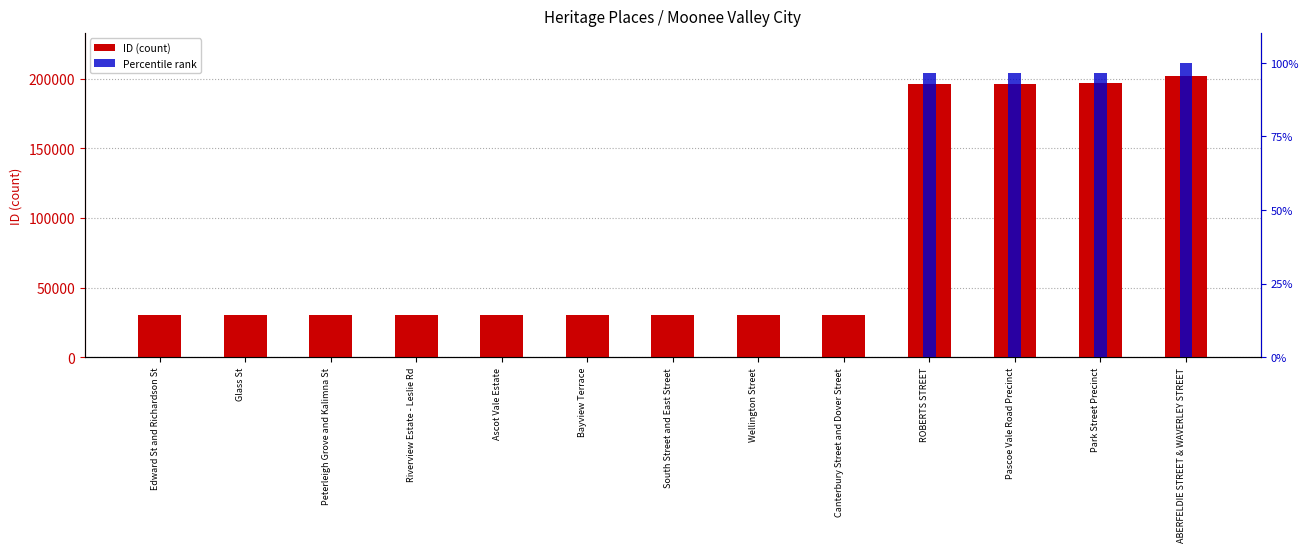

Which label corresponds to the largest value in the chart?

ABERFELDIE STREET & WAVERLEY STREET